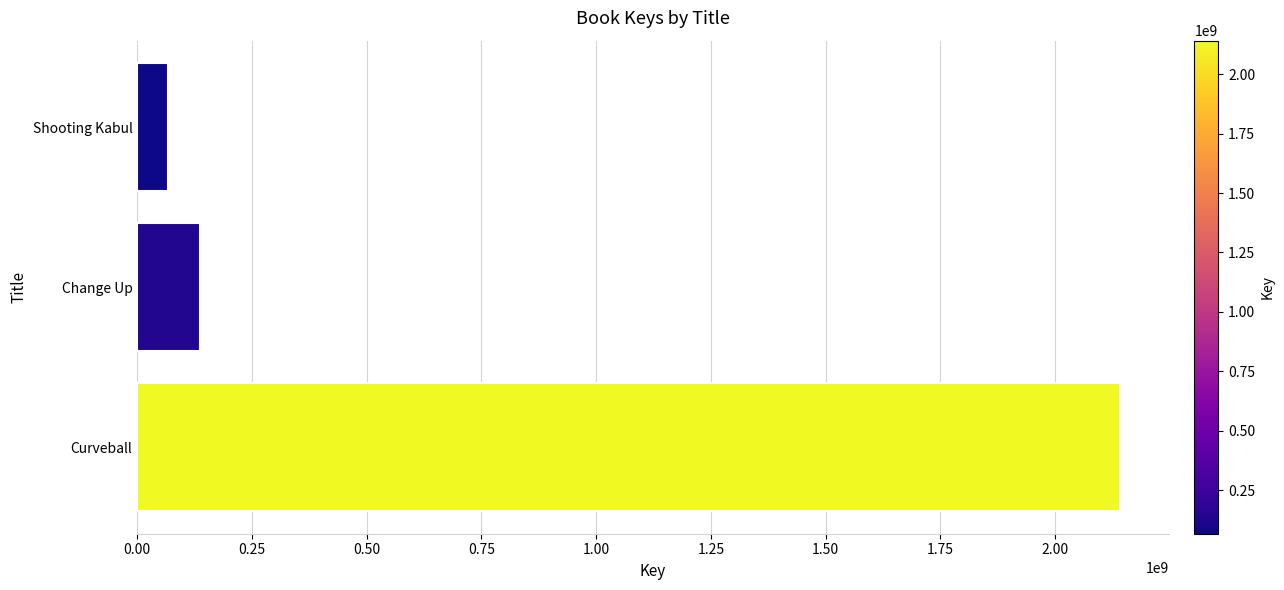

What is the approximate value at Curveball, to the nearest 10?

2140602480